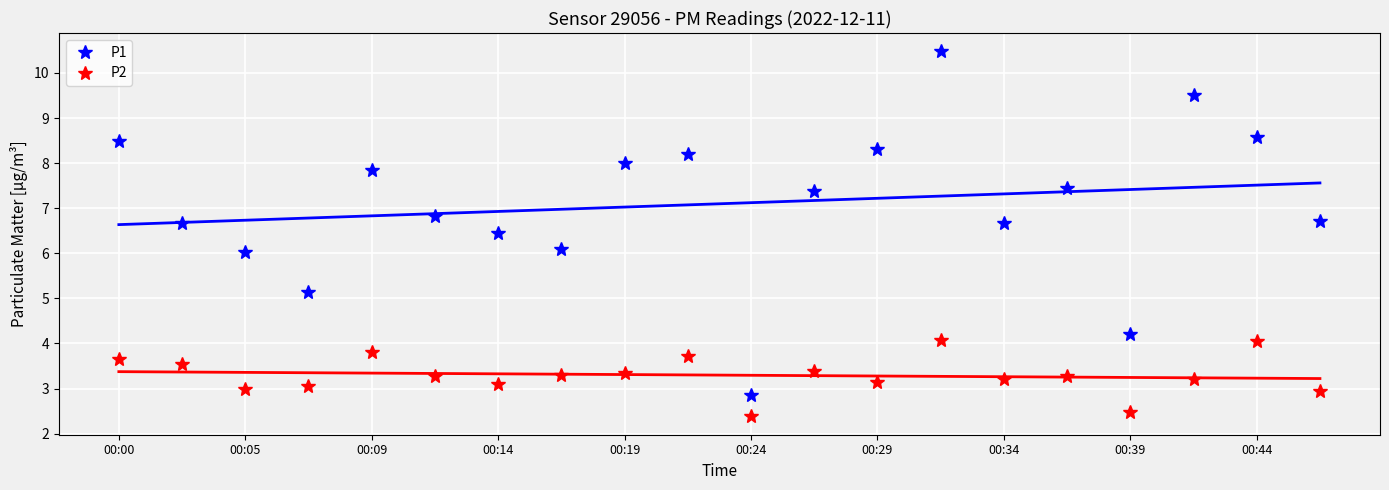

At which category is the sum across all series the highest?

13